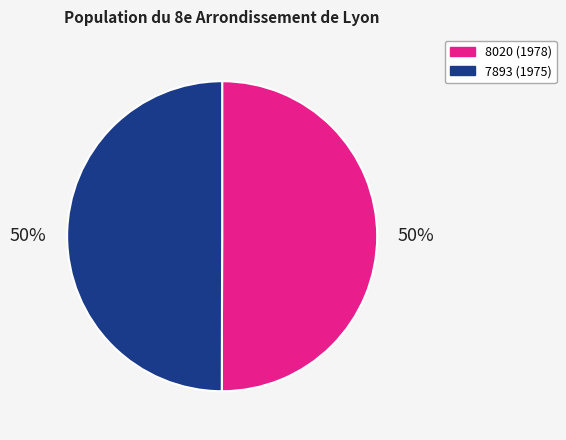

What is the ratio of the value at 8020 to the value at 7893?

1.0